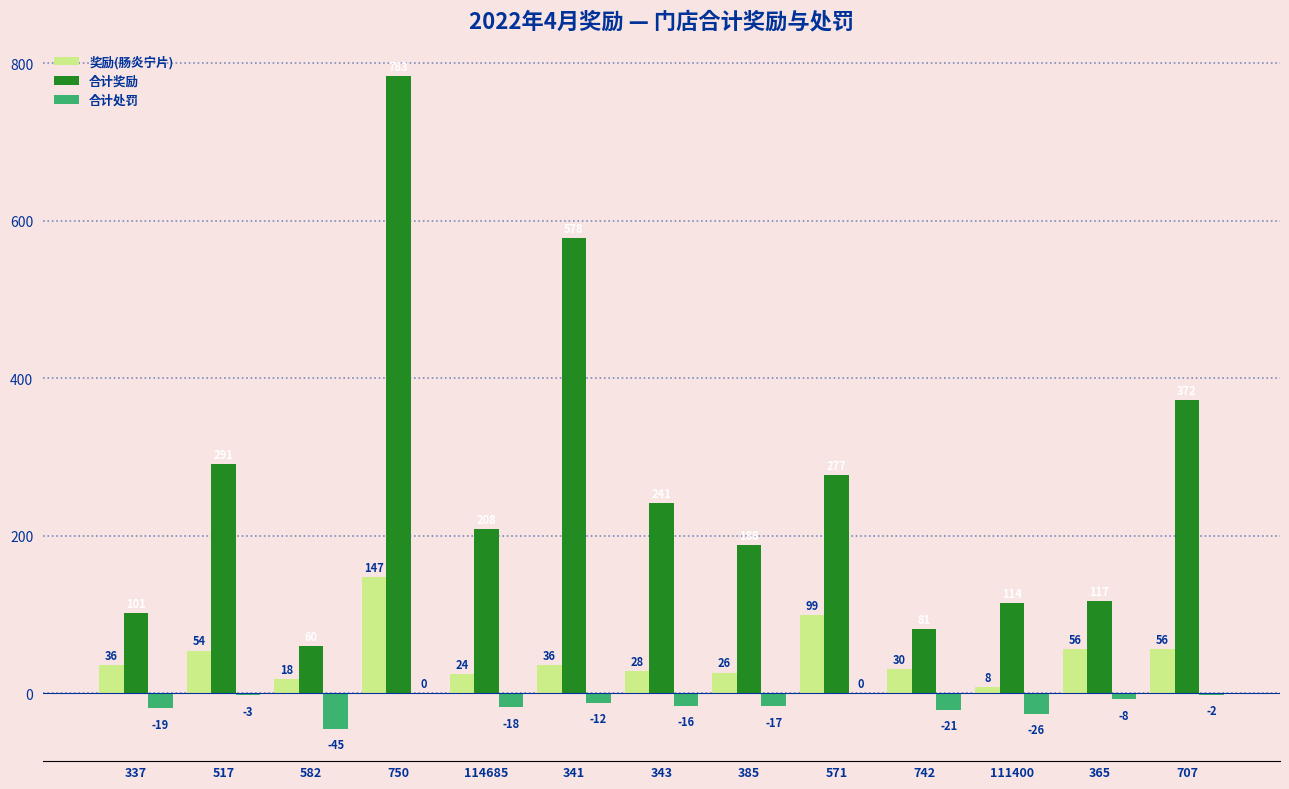

What is the maximum value shown in the chart?

783.5